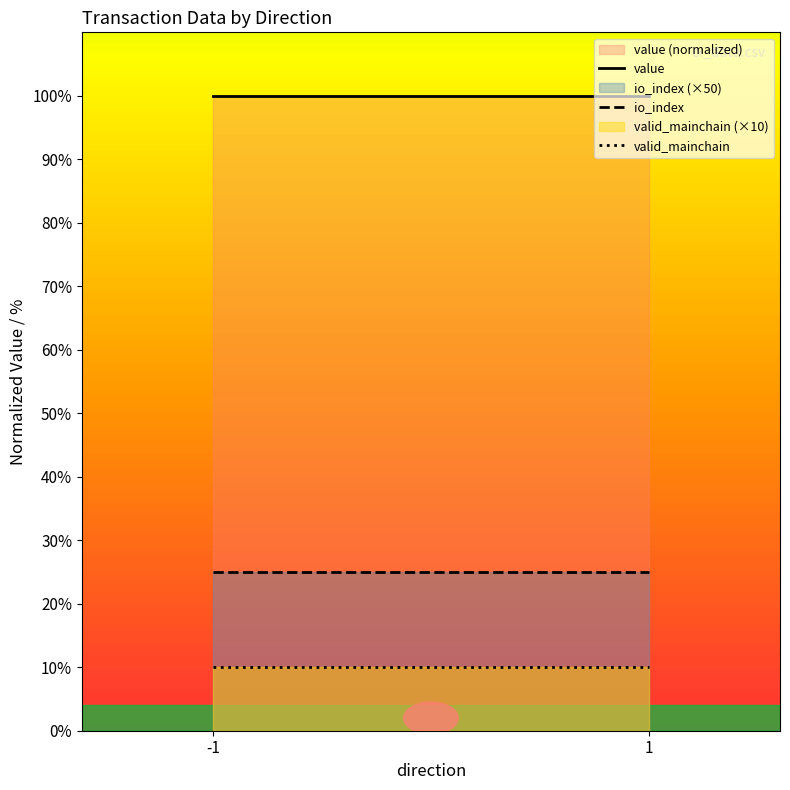

At how many categories does at least one series exceed 30?

2